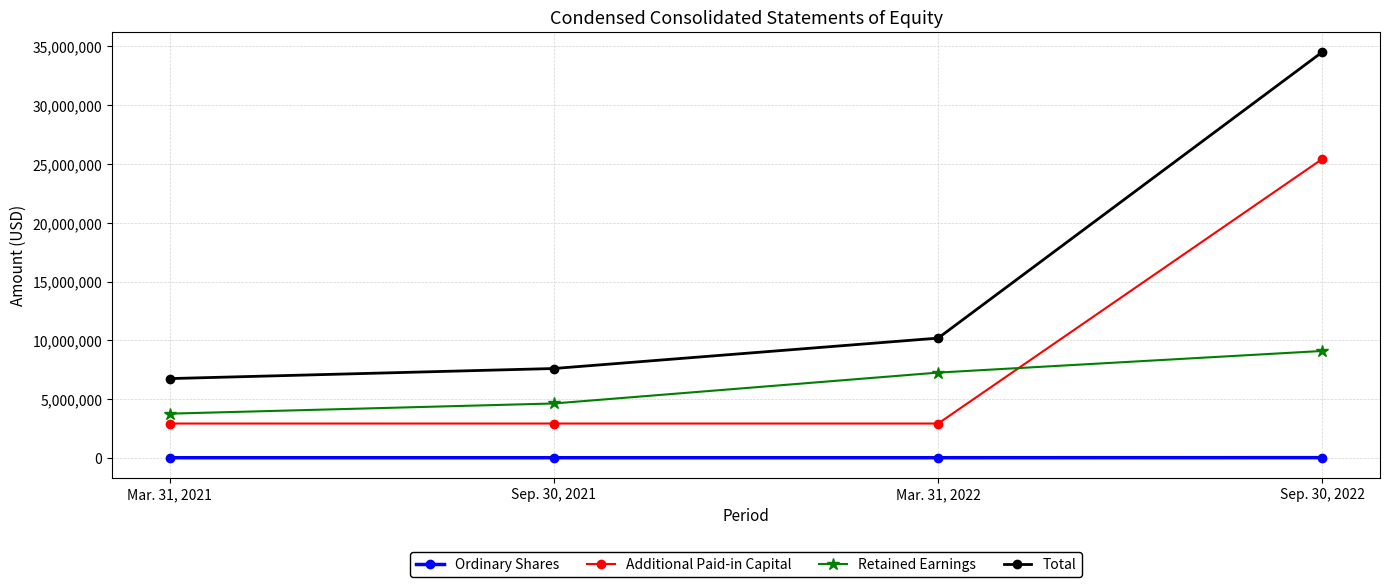

How many data points does each series have?

4